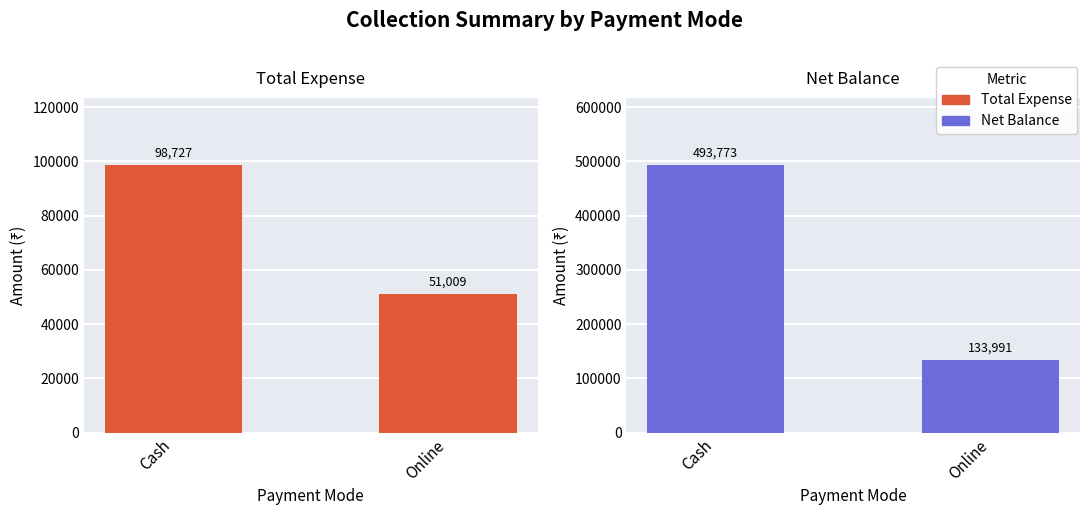

At how many categories does at least one series exceed 280572?

1